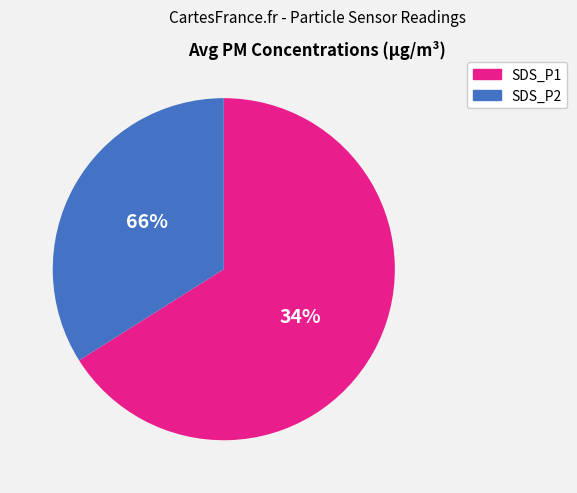

What percentage is NOT represented by SDS_P2 (avg)?

67.8%